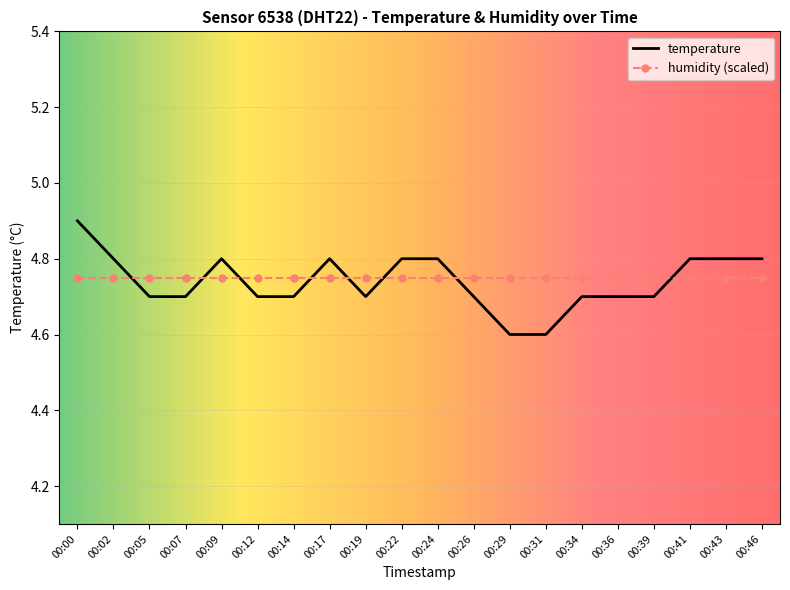

List the series in order of their peak value, lowest first.

humidity (scaled), temperature